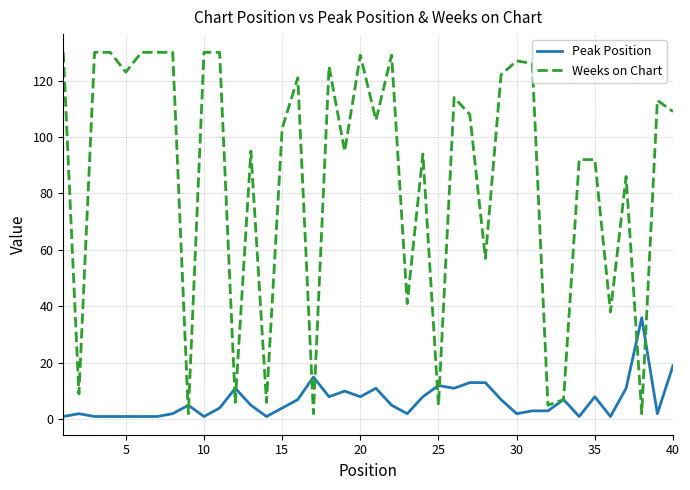

Which series has the largest total across all categories?

Weeks on Chart